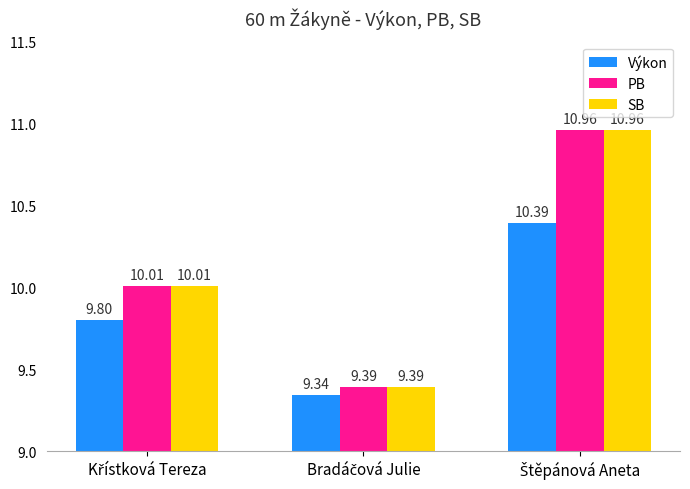

What is the sum of all PB values?

30.4